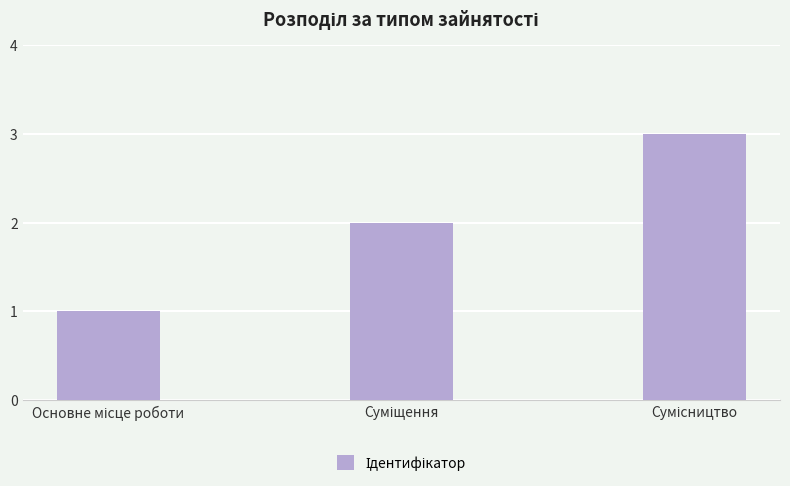

What is the value of the 3rd bar from the left?

3